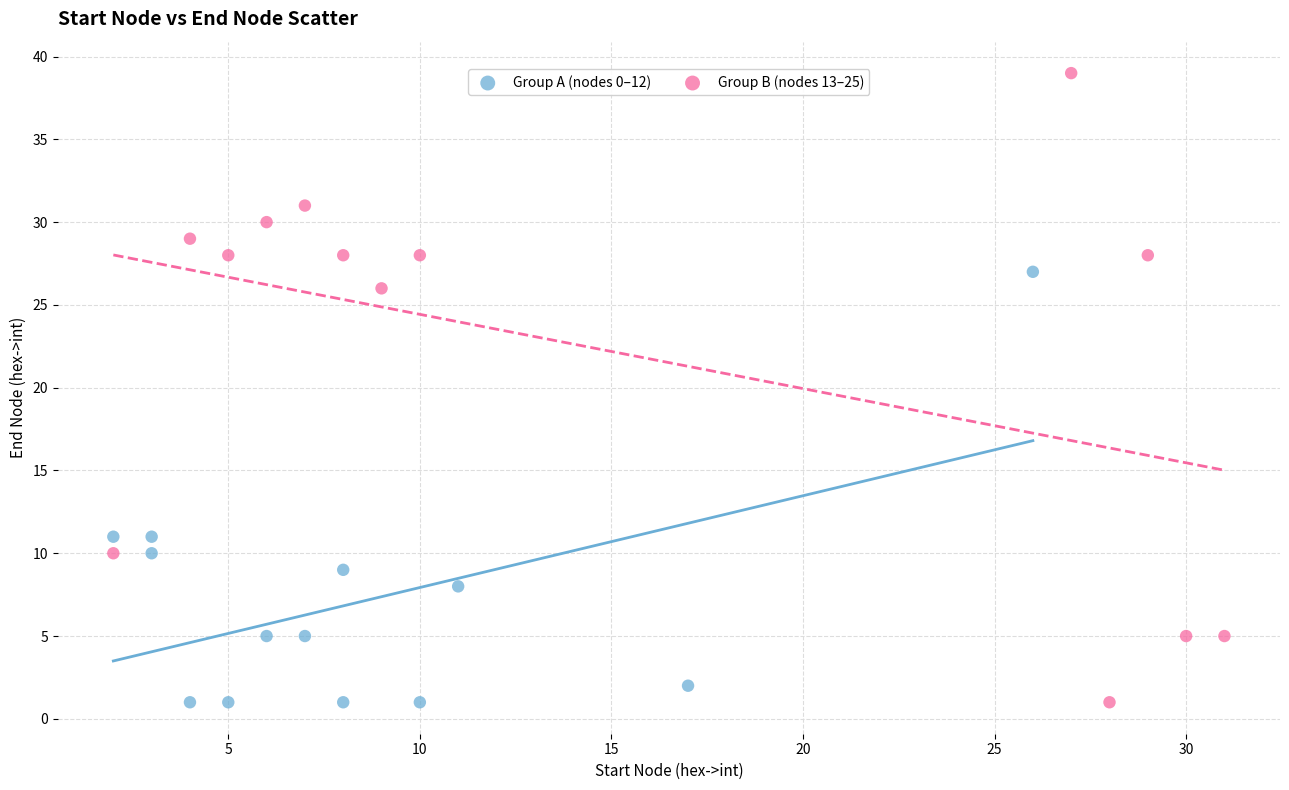

Which series reaches the maximum Y coordinate?

Group B (nodes 13–25)